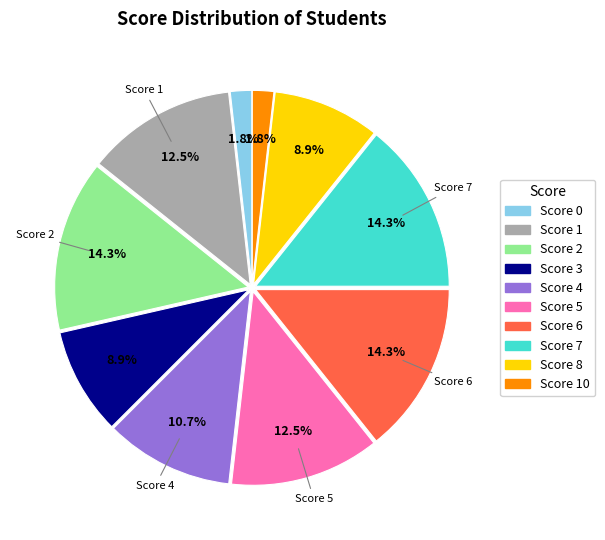

How many segments does this pie chart have?

10